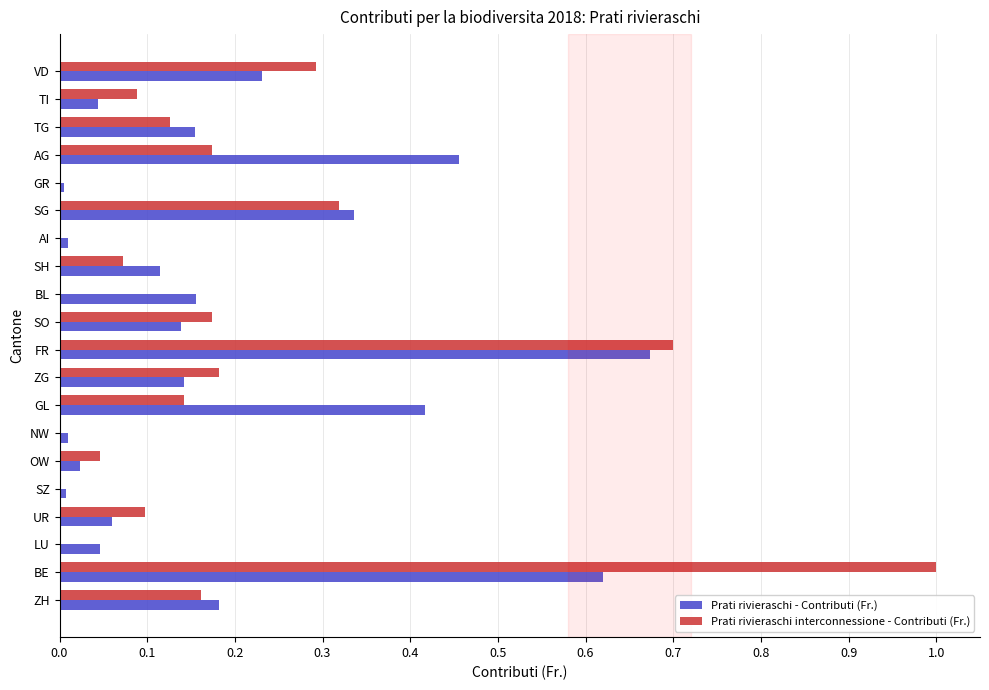

What is the sum of all Prati rivieraschi interconnessione - Contributi (Fr.) values?

3.6